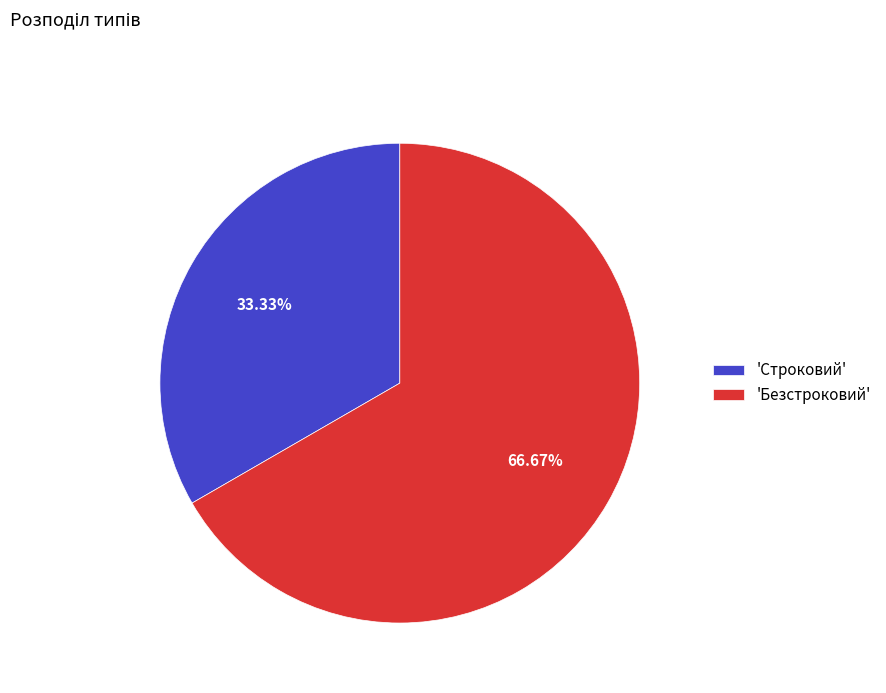

Is the sum of 'Строковий' and 'Безстроковий' greater than half?

Yes